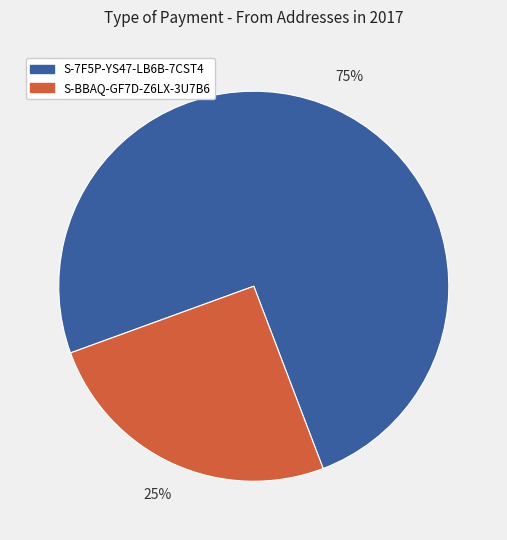

Which slice is the smallest?

S-BBAQ-GF7D-Z6LX-3U7B6